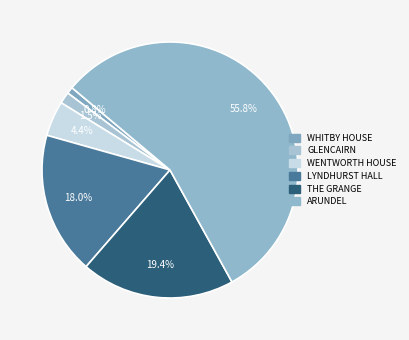

What is the largest slice in the pie chart?

ARUNDEL